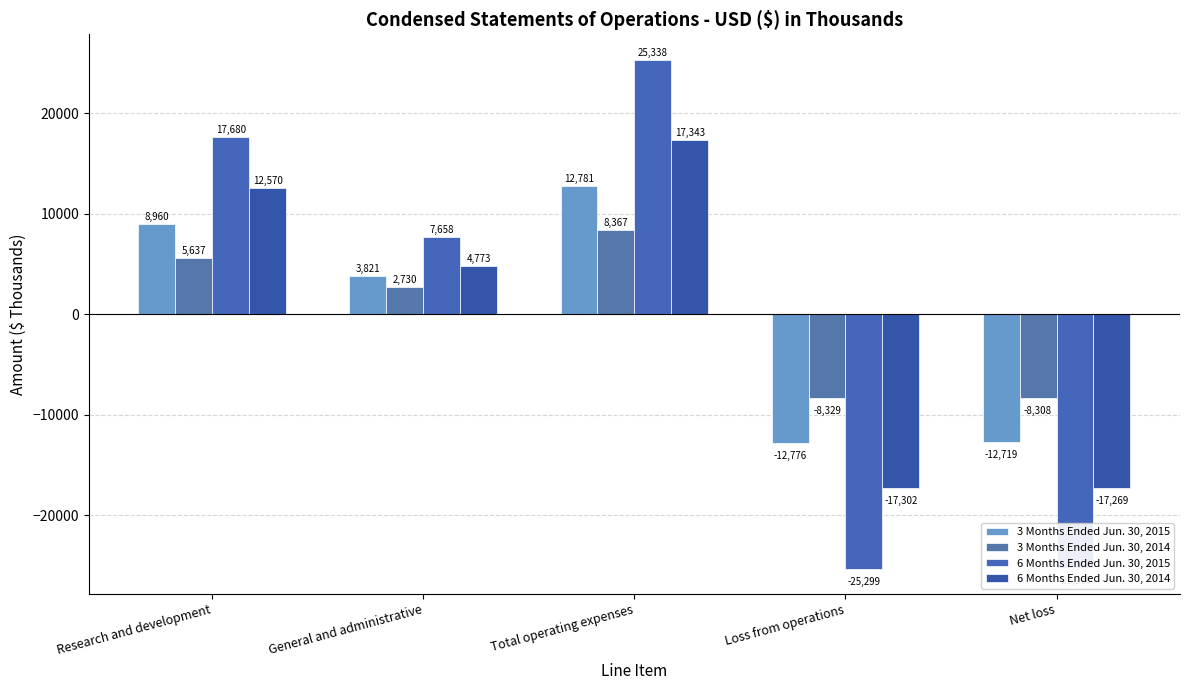

Which has a higher value, Loss from operations or Total operating expenses?

Total operating expenses